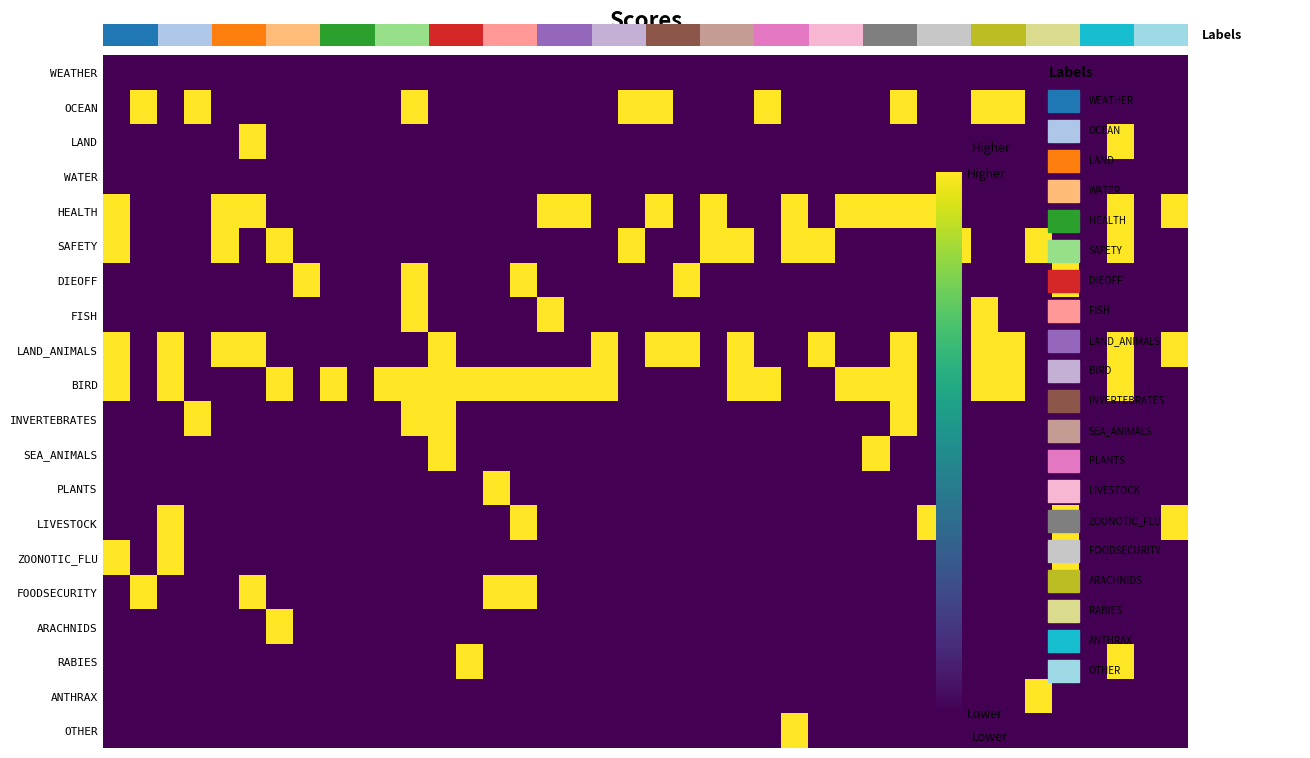

At how many categories does at least one series exceed 0?

37